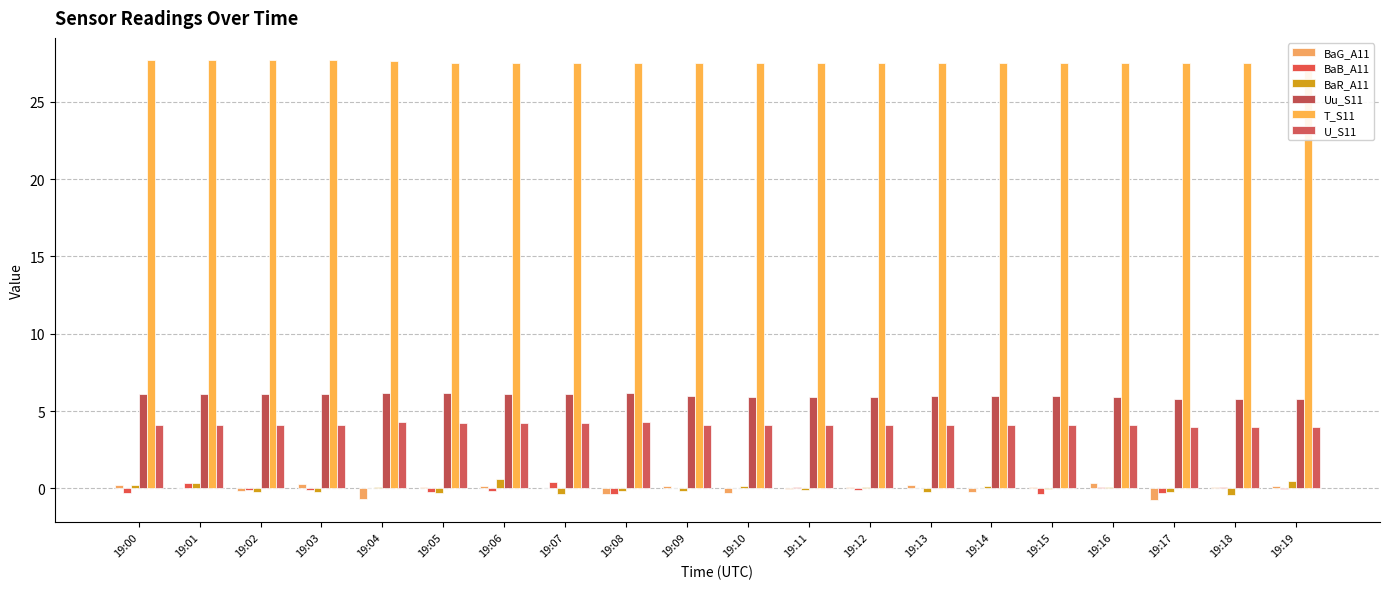

How many data points in BaB_A11 are above 0?

10